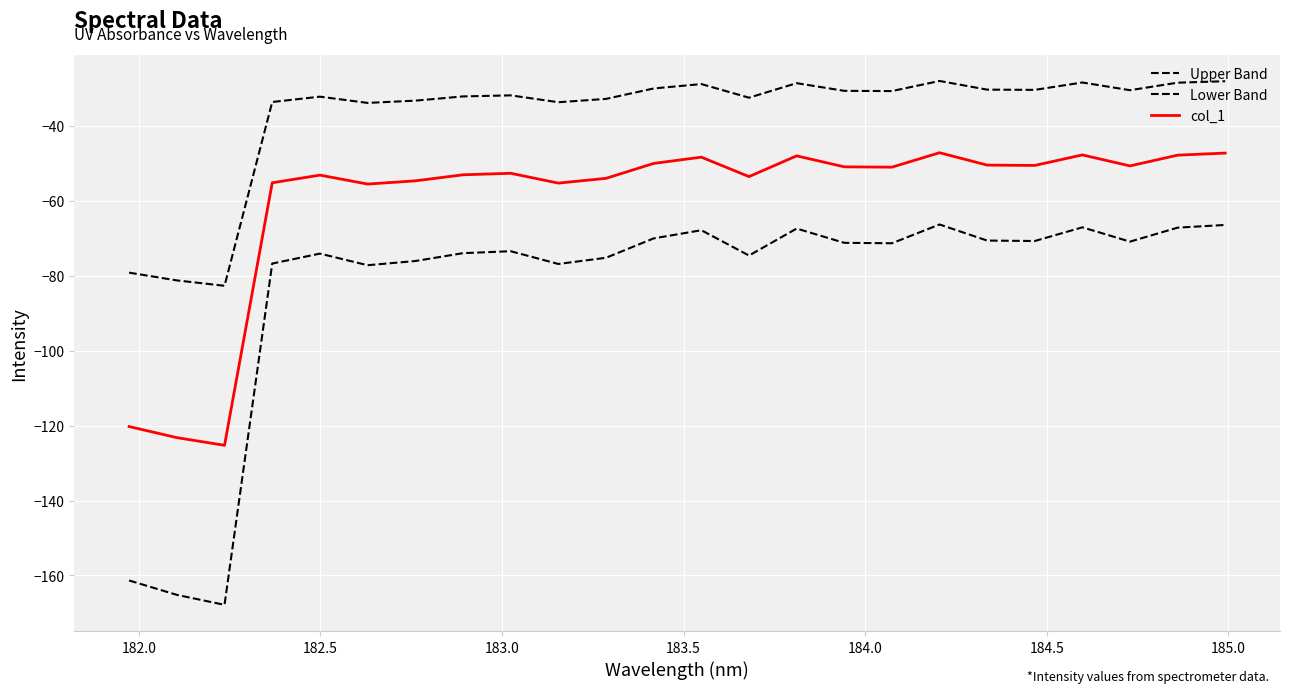

Does the chart have visible grid lines?

Yes